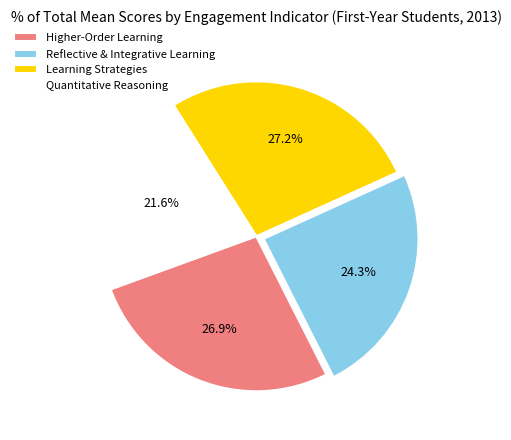

True or false: Learning Strategies accounts for 35% of the total.

False